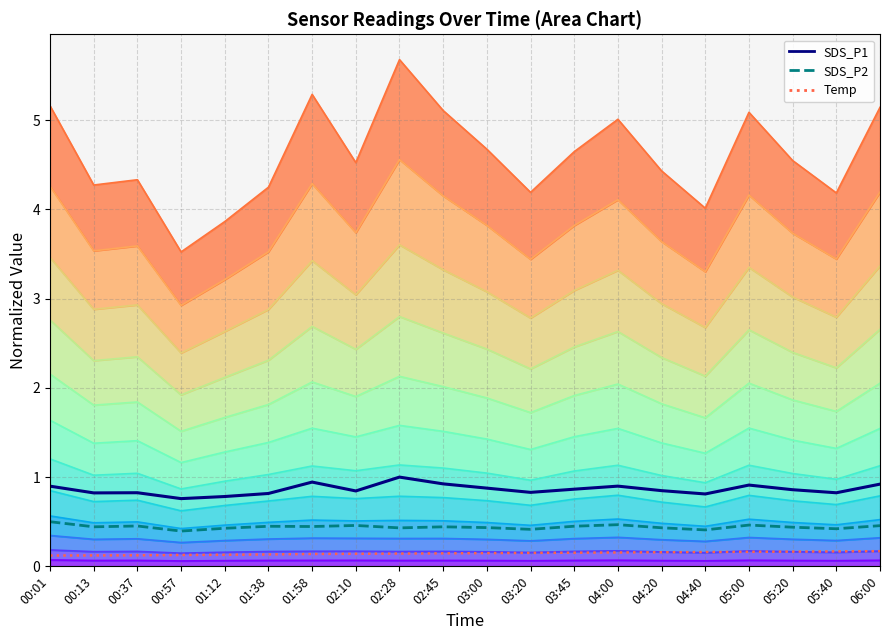

True or false: Temp and SDS_P1 intersect in this chart.

False